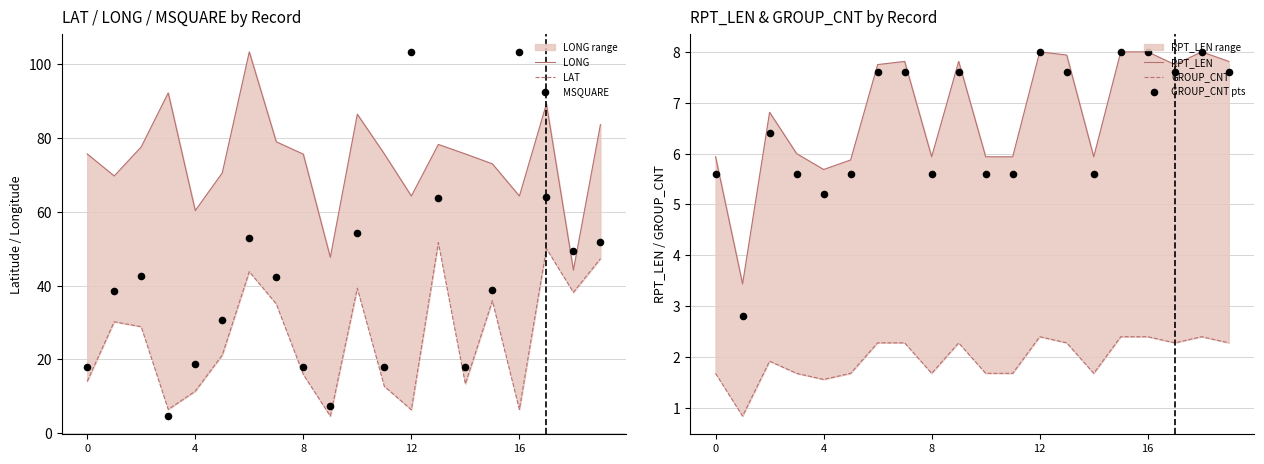

What are all the series names shown in the legend?

LONG, LAT, MSQUARE, RPT_LEN, GROUP_CNT, GROUP_CNT pts